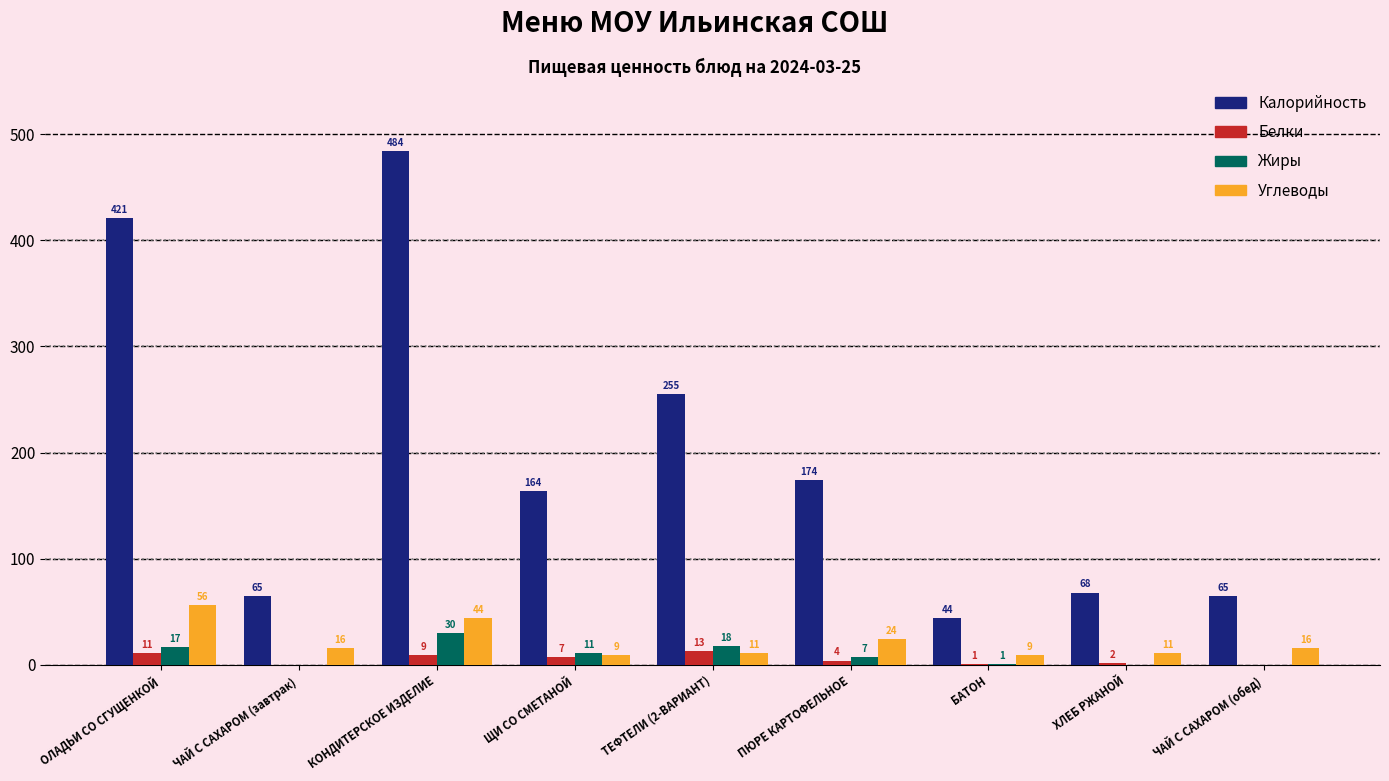

Count the number of data series in this chart.

4